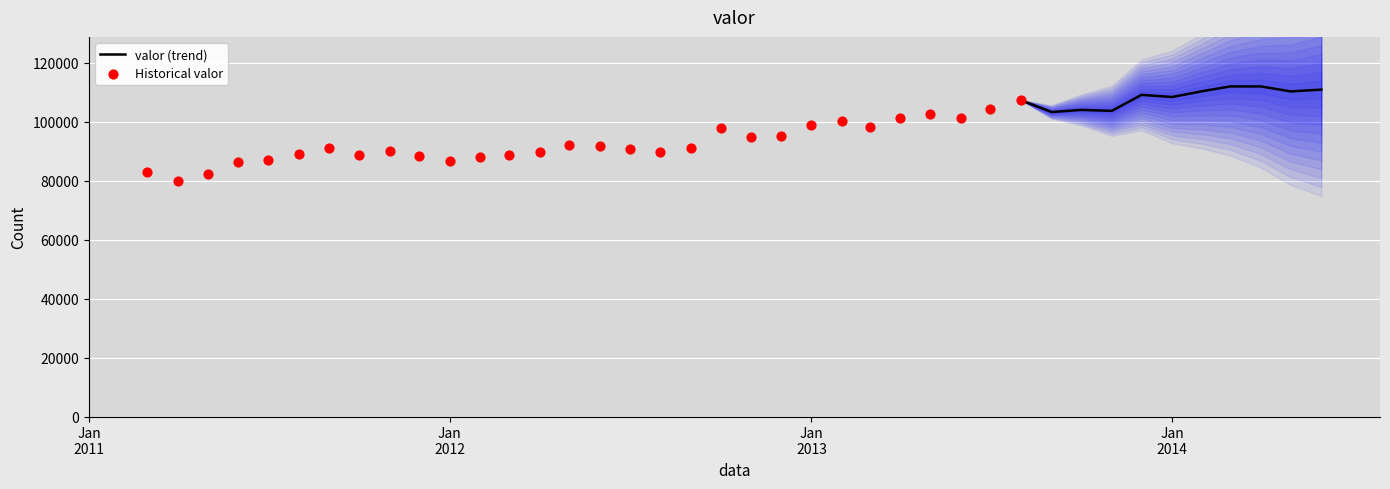

What is the change in value from 01/06/2011 to 01/08/2012?

+3547